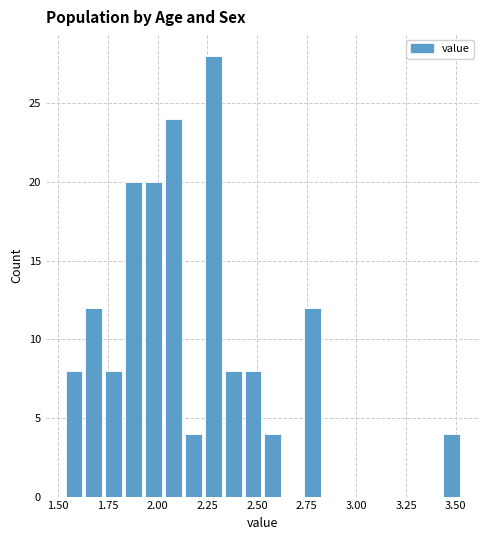

Around what value on the x-axis is the tallest bar? Give the approximate position of its centre, as read against the axis.

2.30